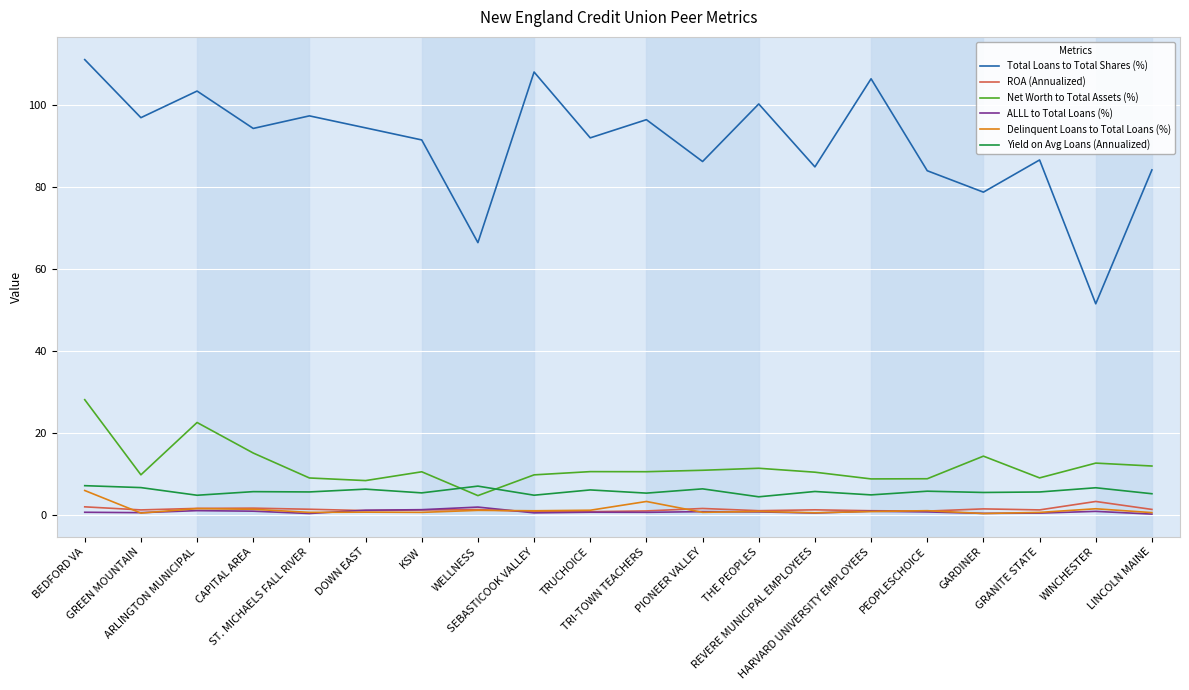

How many categories are shown in the chart?

20